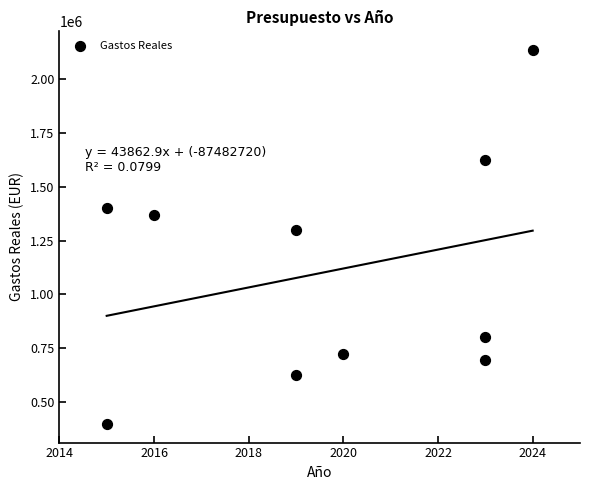

What is the average Y value?

1107203.2